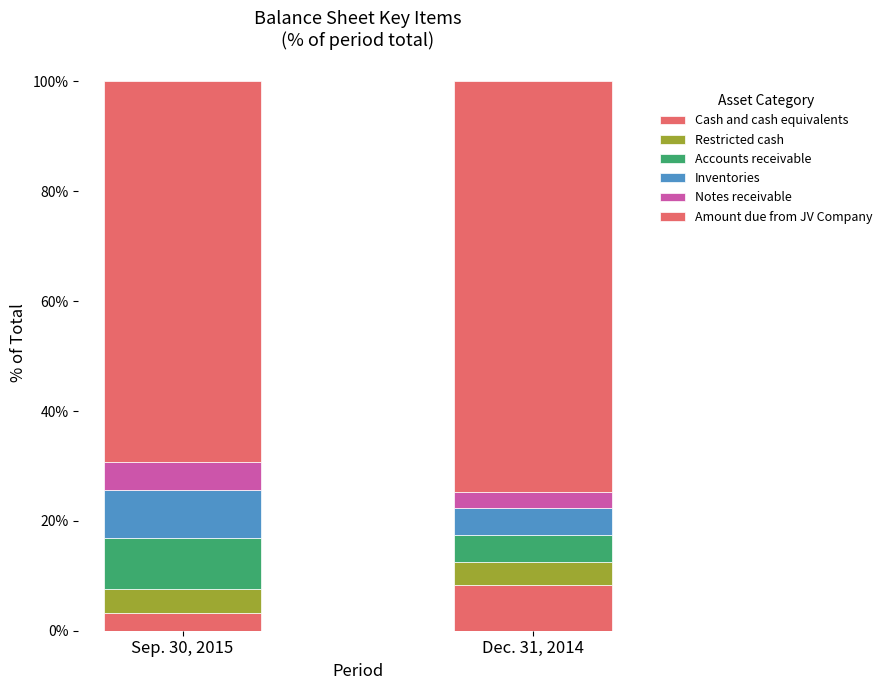

Does the chart contain stacked bars?

Yes